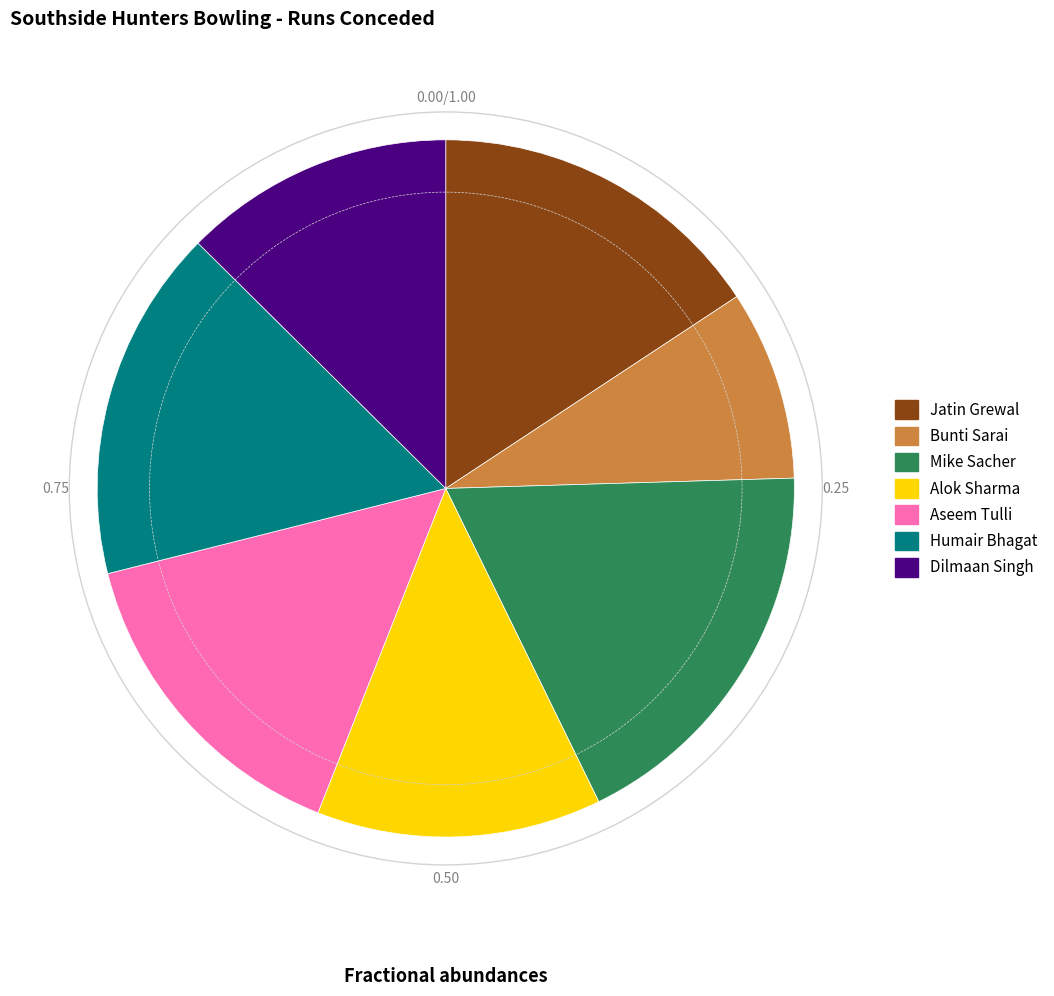

Which category has the smallest portion of the pie?

Bunti Sarai